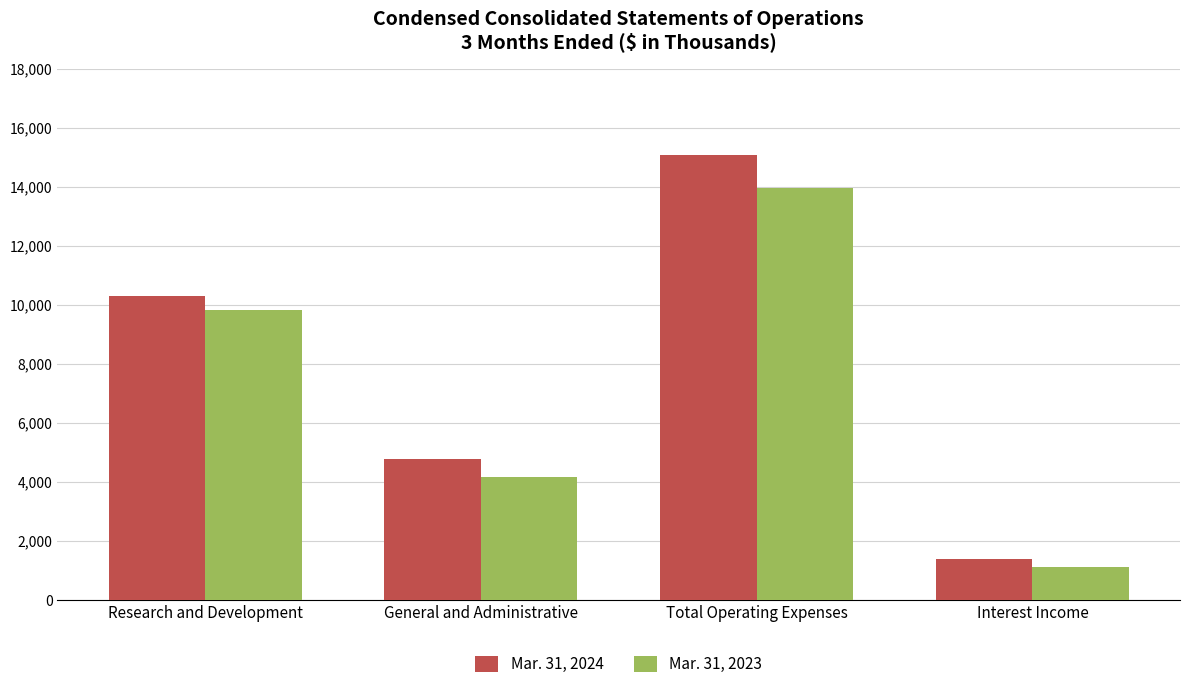

How many series are shown in this chart?

2